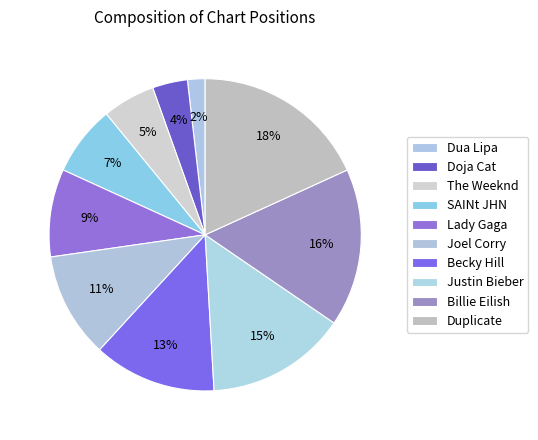

How many slices are in this pie chart?

10